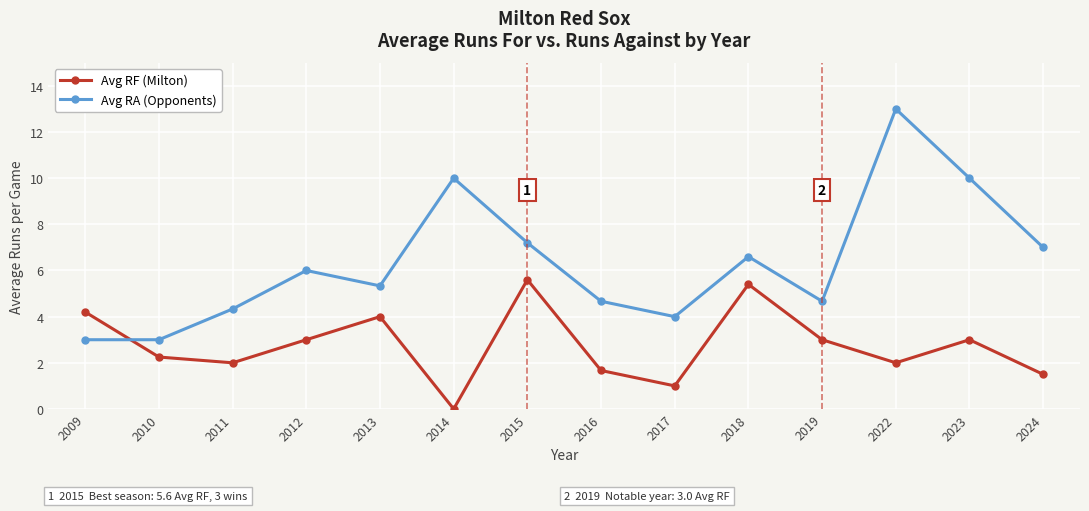

Where do Avg RA (Opponents) and Avg RF (Milton) first cross each other?

2009 and 2010